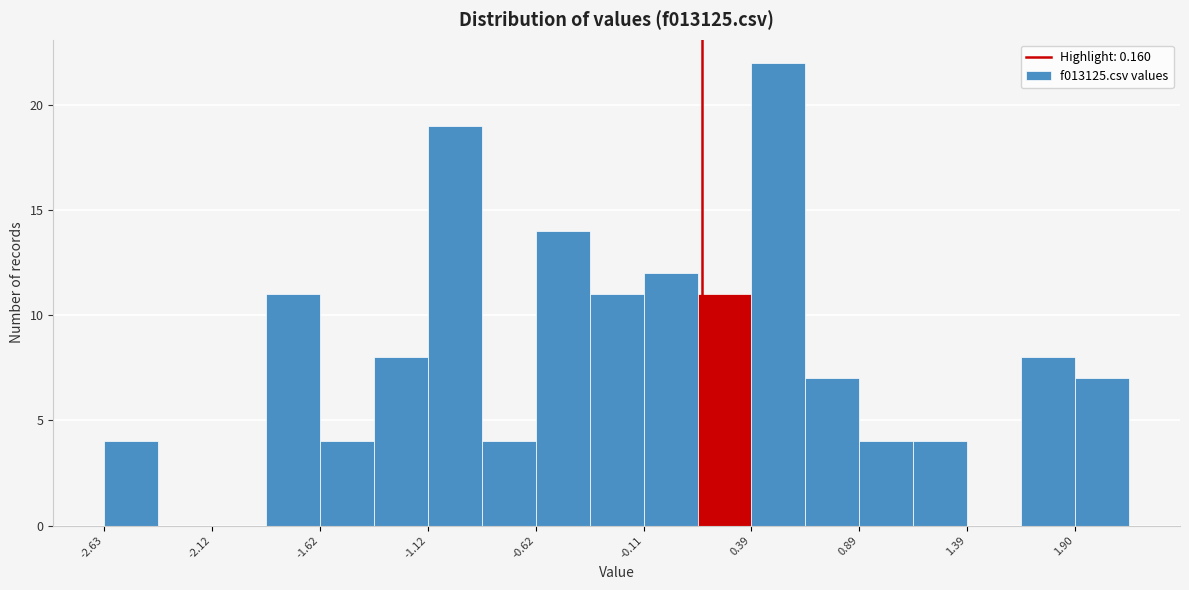

Read against the x-axis, roughly where is the centre of the tallest bar?

0.5